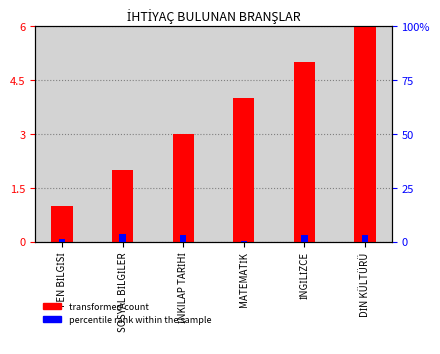

Between FEN BİLGİSİ and İNKILAP TARİHİ, which series saw the biggest shift?

transformed count